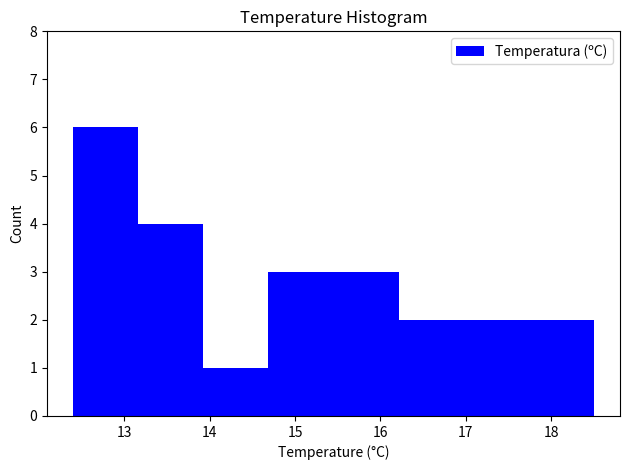

Reading left to right, transcribe this chart: for each bar, give the range it covers on the x-axis and its height. Neither the bar edges nor the heights are printed on the chart, so give them approximately, as read against the axes.

12.4 to 13.2: 6
13.2 to 13.9: 4
13.9 to 14.7: 1
14.7 to 15.5: 3
15.5 to 16.2: 3
16.2 to 17.0: 2
17.0 to 17.7: 2
17.7 to 18.5: 2